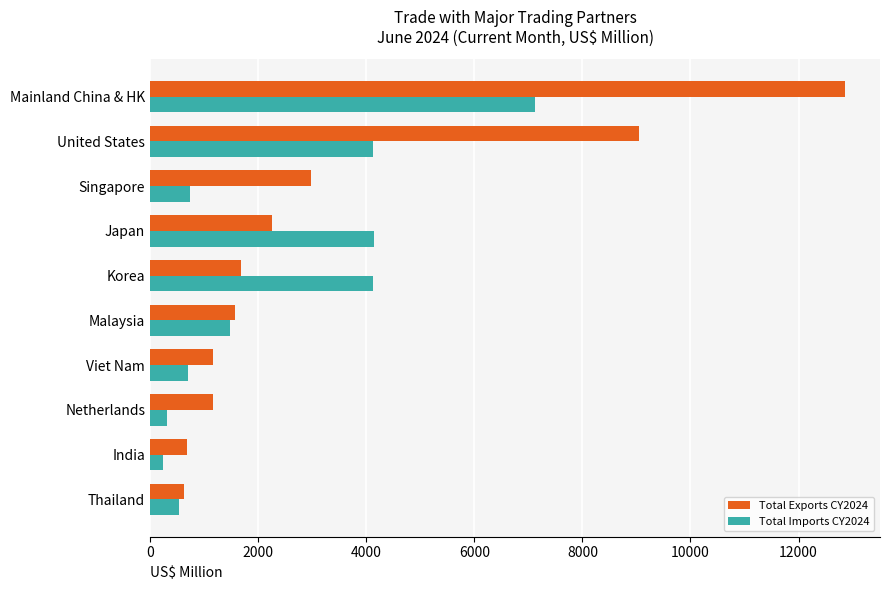

The Total Imports CY2024 series shows 1487.4 at Malaysia. True or false?

True